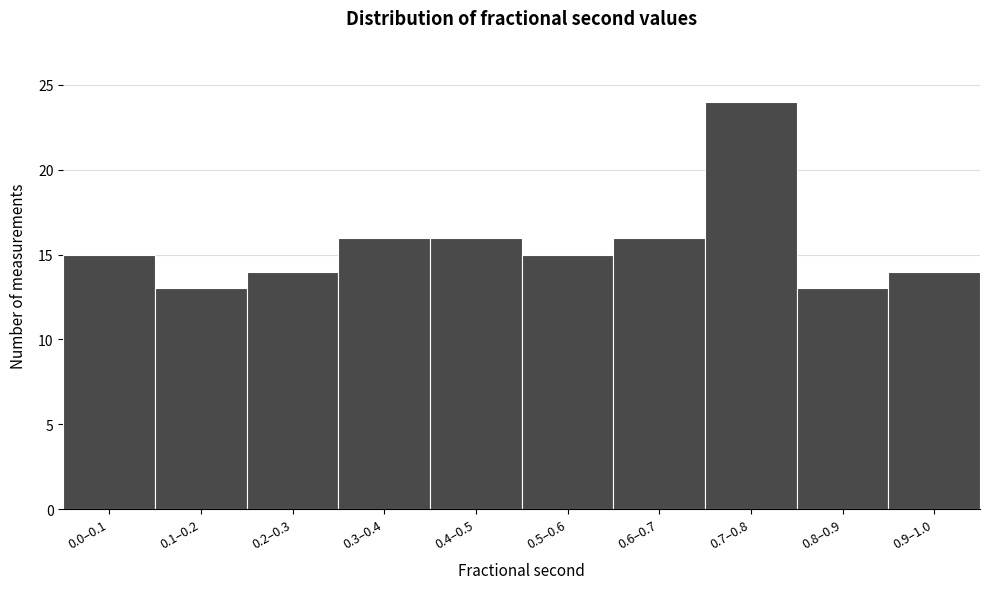

Reading right to left, list all the values displayed in this chart.

14	13	24	16	15	16	16	14	13	15